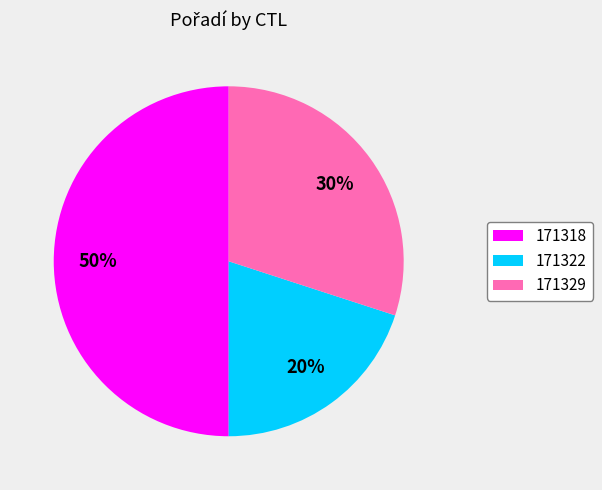

Combined, do 171318 and 171329 account for over 50%?

Yes